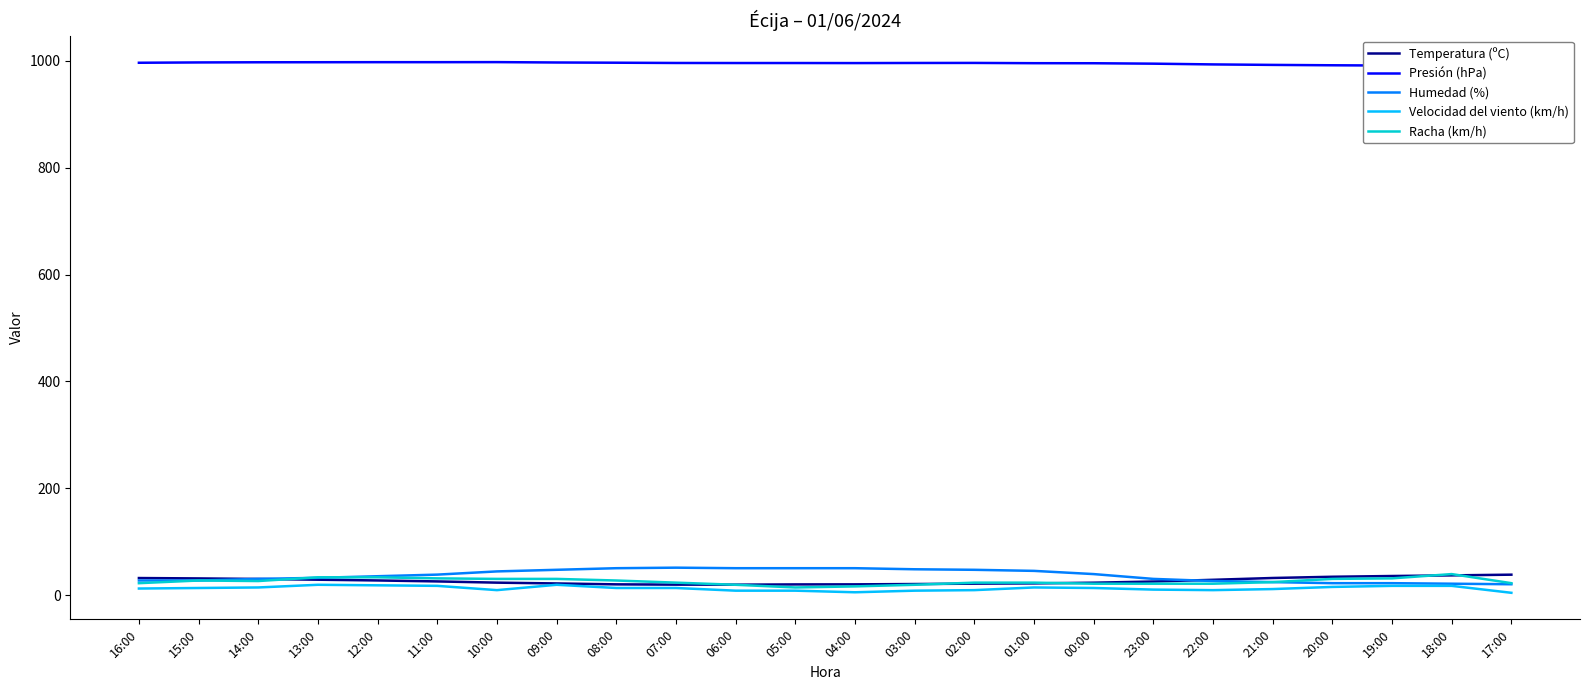

How many intersections are there between Racha (km/h) and Humedad (%)?

2